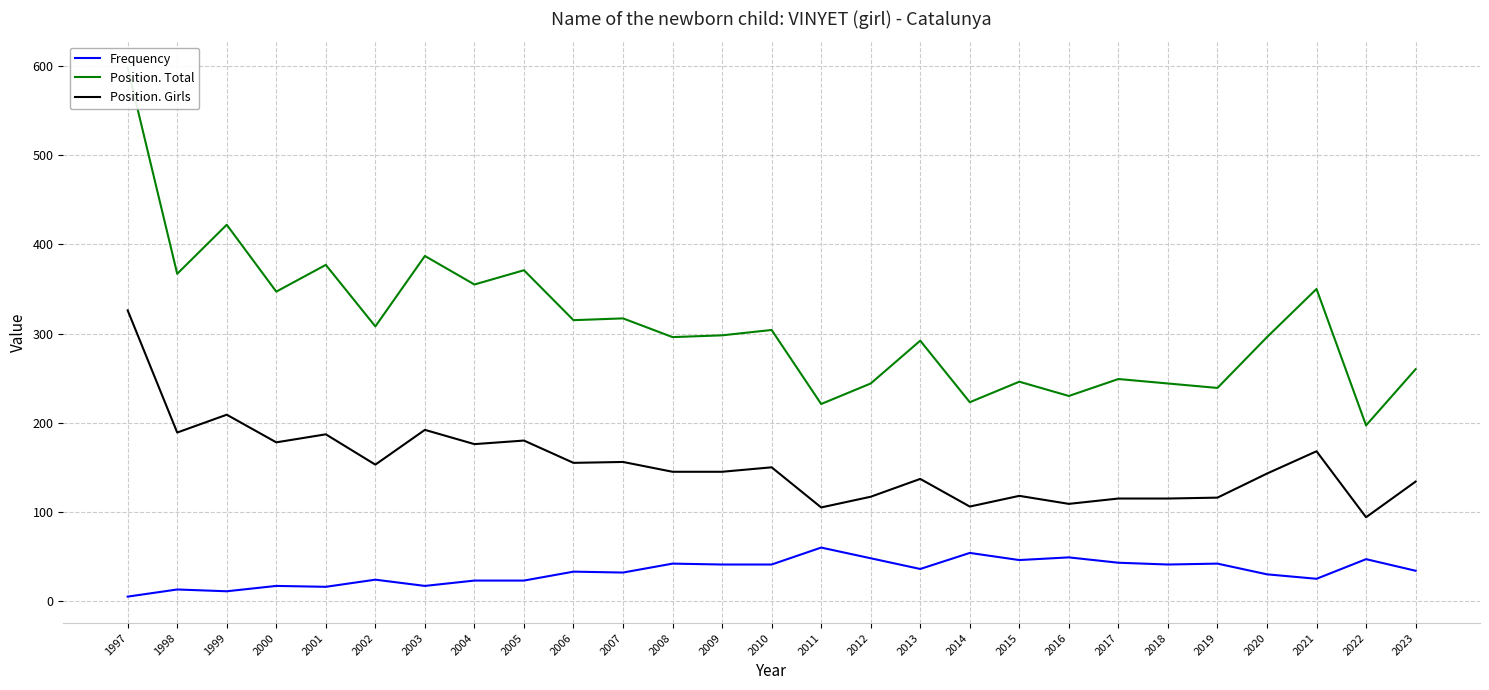

The Position. Girls series shows 89 at 2005. True or false?

False